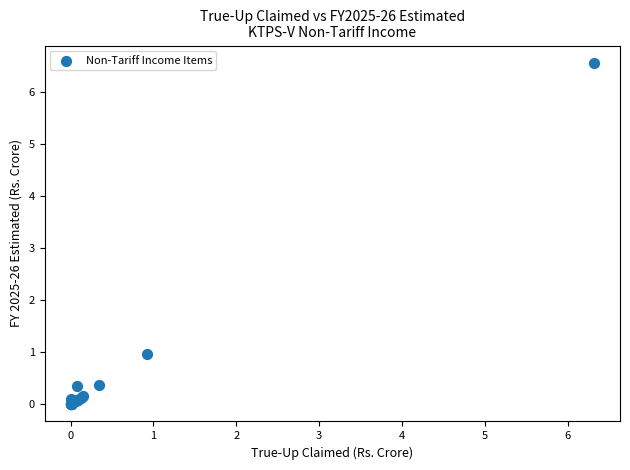

What Y value in the scatter plot is closest to 3?

1.0